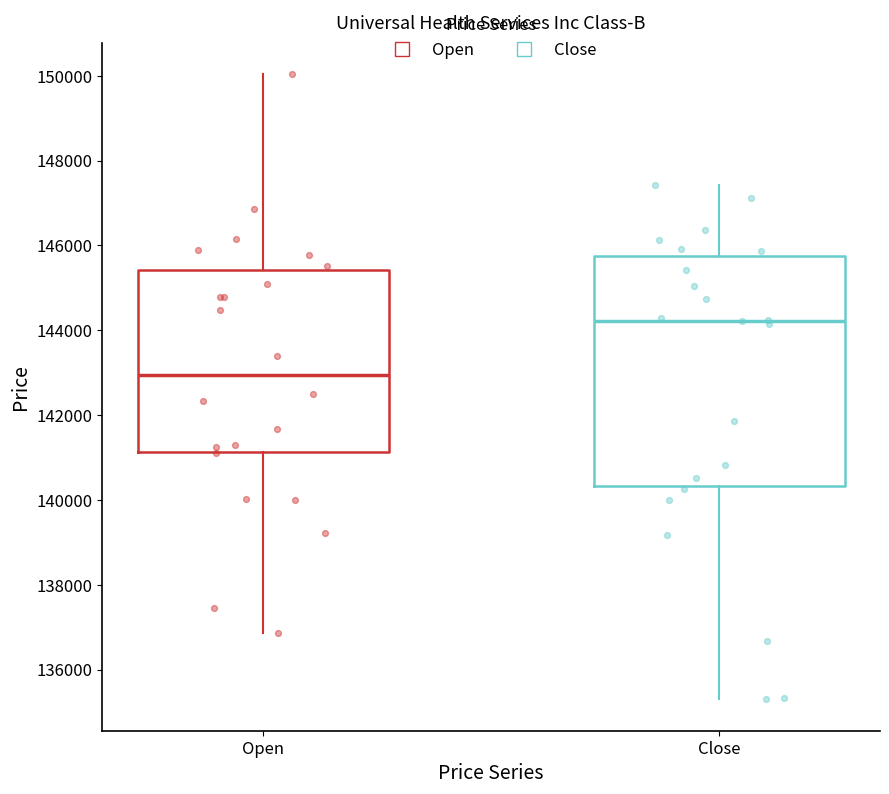

Which box is the tallest, from its lower edge to its upper edge?

Close